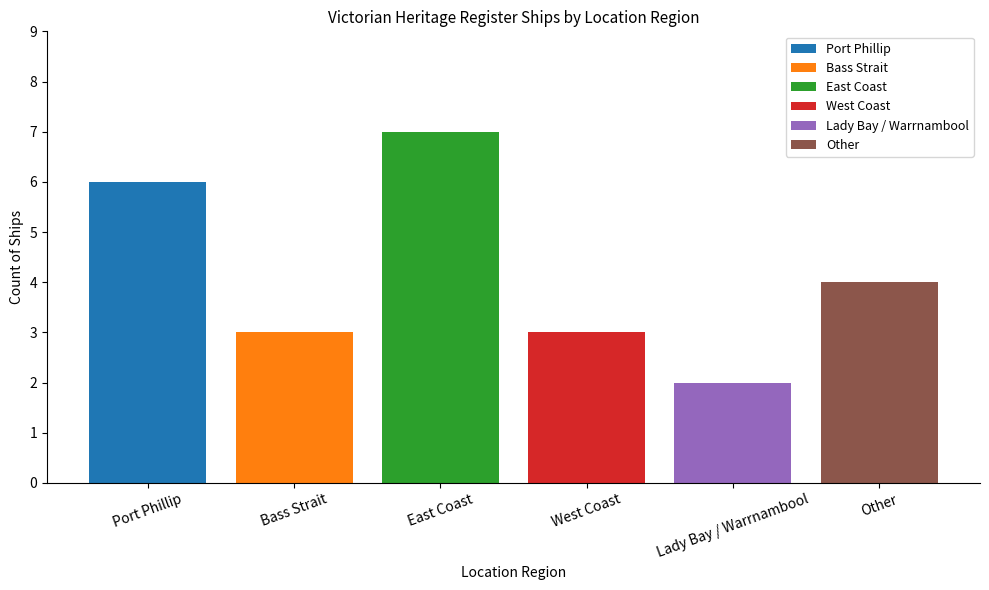

How many bars are there in total?

6